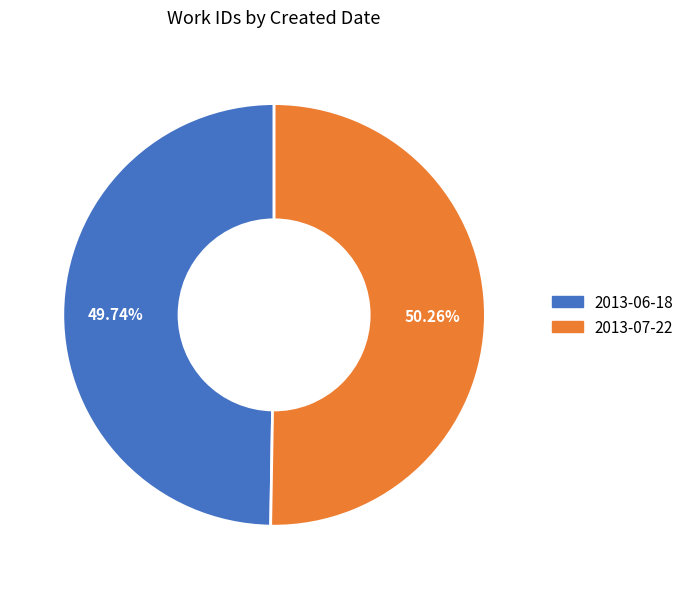

Does 2013-06-18 account for over 50% of the chart?

No